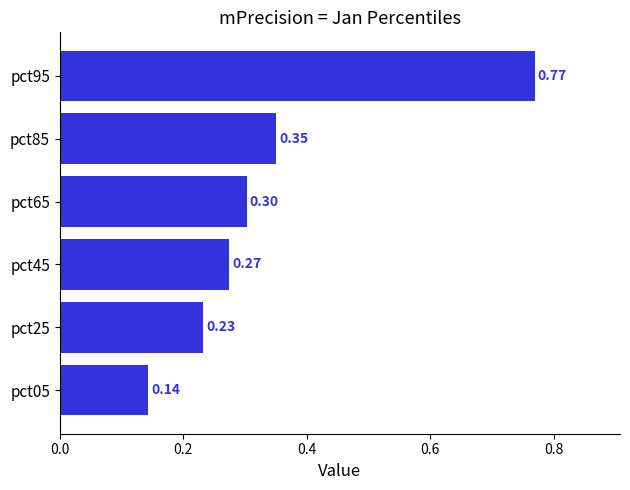

What is the average value?

0.3